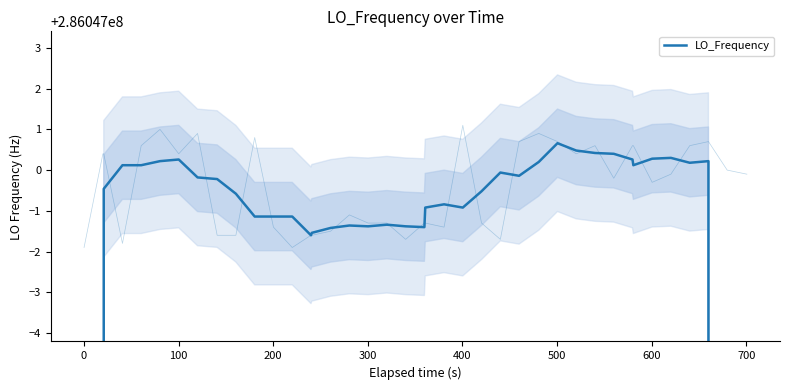

How many distinct data groups are displayed?

1